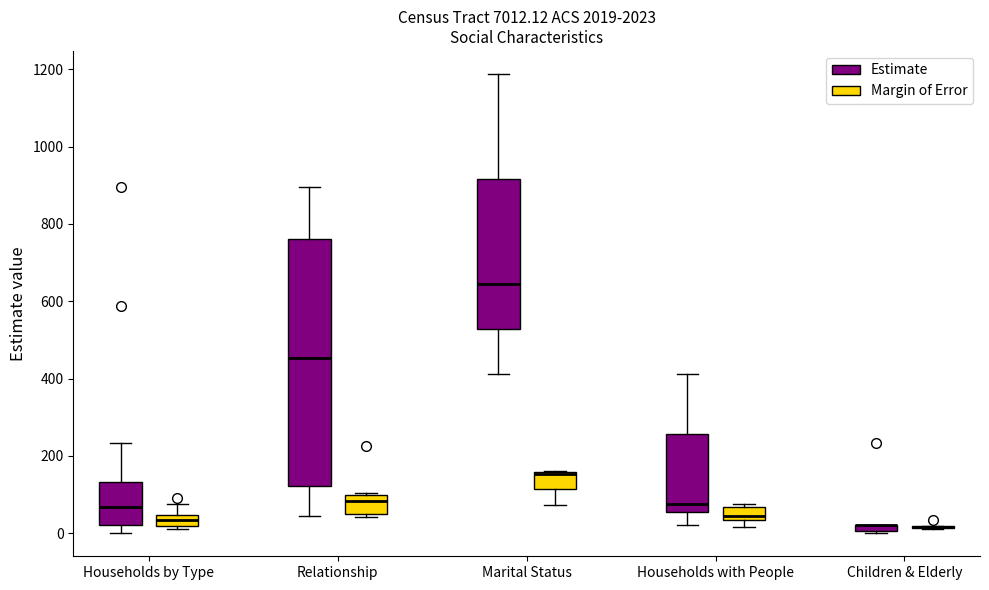

Where is the lower edge of the box for Relationship (Estimate) on the y-axis? The values are not printed on the chart, so give them approximately, as read against the axis.

120